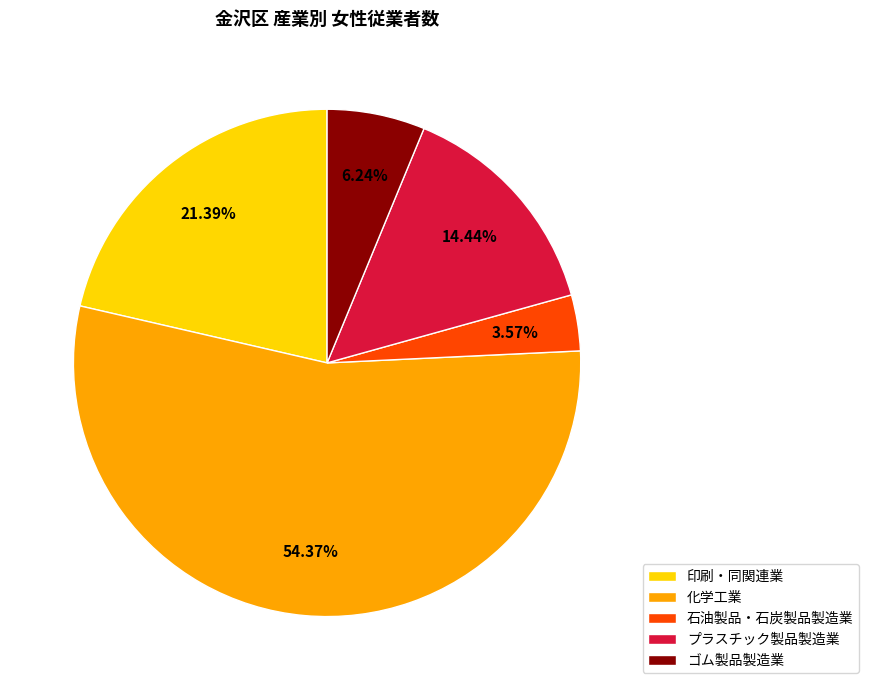

How many segments does this pie chart have?

5